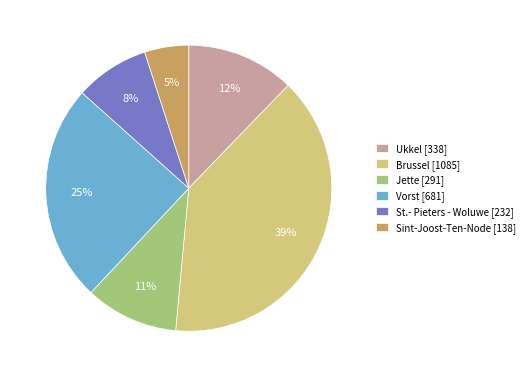

True or false: Brussel accounts for 39% of the total.

True